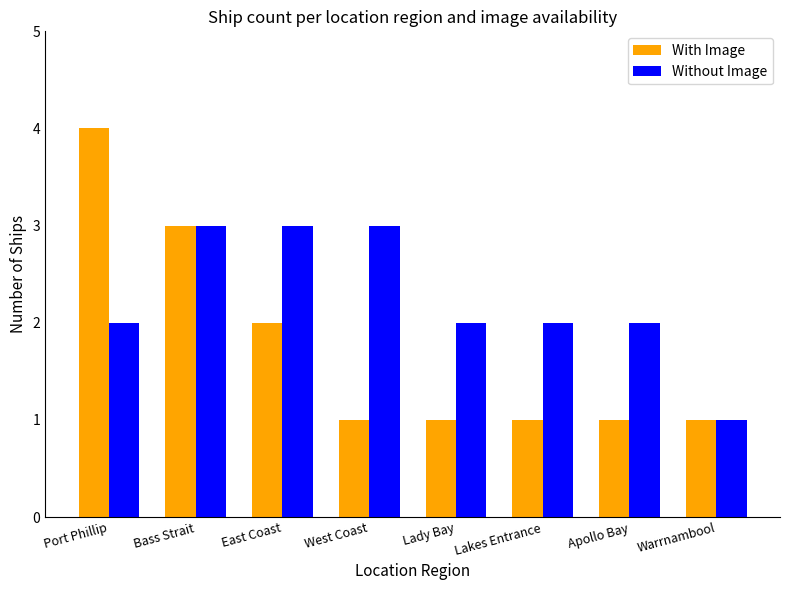

Which series has the widest spread of values?

With Image